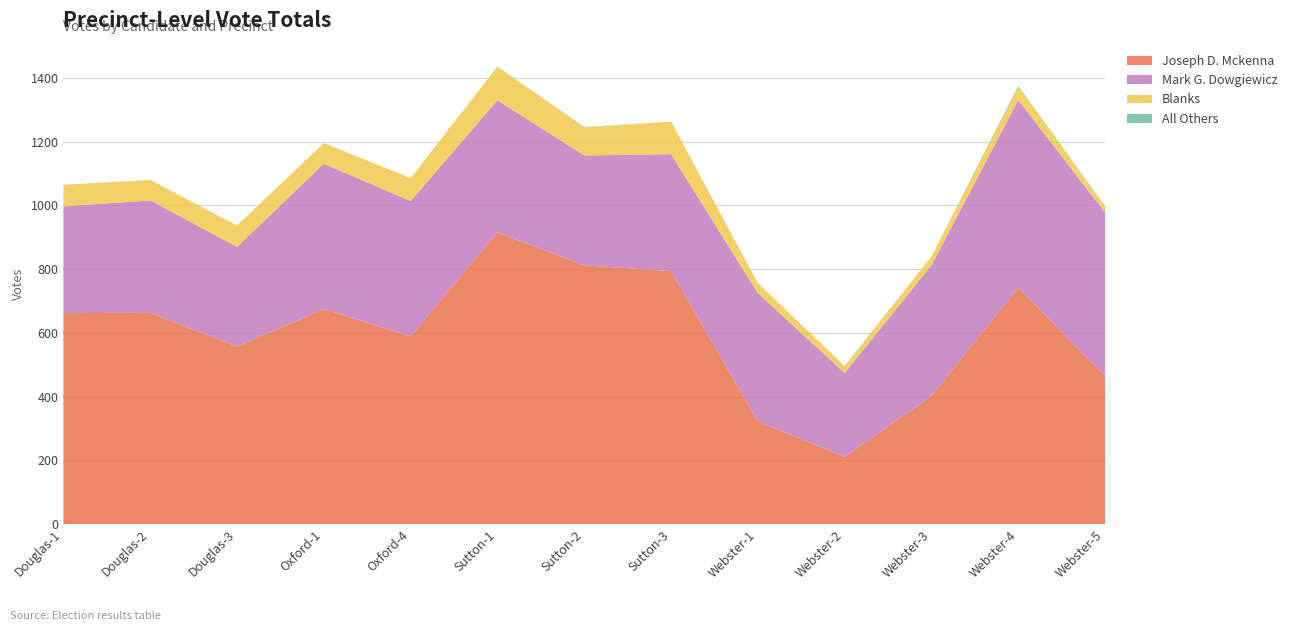

Reading left to right, list all the values displayed in this chart.

Joseph D. Mckenna: Douglas-1=662	Douglas-2=663	Douglas-3=557	Oxford-1=675	Oxford-4=589	Sutton-1=916	Sutton-2=812	Sutton-3=794	Webster-1=322	Webster-2=211	Webster-3=402	Webster-4=742	Webster-5=464
Mark G. Dowgiewicz: Douglas-1=335	Douglas-2=353	Douglas-3=313	Oxford-1=456	Oxford-4=425	Sutton-1=414	Sutton-2=345	Sutton-3=367	Webster-1=403	Webster-2=263	Webster-3=410	Webster-4=589	Webster-5=514
Blanks: Douglas-1=68	Douglas-2=64	Douglas-3=67	Oxford-1=65	Oxford-4=72	Sutton-1=106	Sutton-2=88	Sutton-3=102	Webster-1=31	Webster-2=21	Webster-3=28	Webster-4=41	Webster-5=20
All Others: Douglas-1=0	Douglas-2=0	Douglas-3=0	Oxford-1=0	Oxford-4=0	Sutton-1=0	Sutton-2=1	Sutton-3=0	Webster-1=0	Webster-2=1	Webster-3=0	Webster-4=3	Webster-5=0